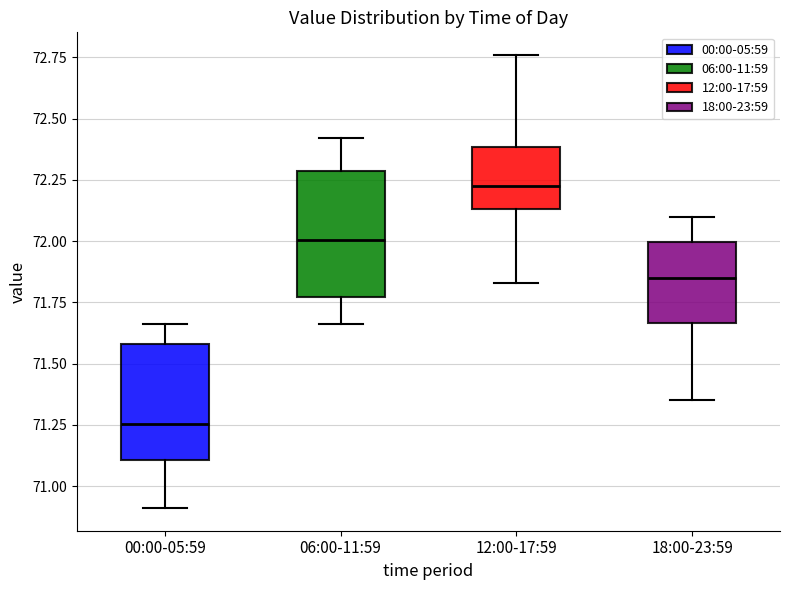

Where does the upper whisker of the box for 00:00-05:59 end on the y-axis? The values are not printed on the chart, so give them approximately, as read against the axis.

71.65